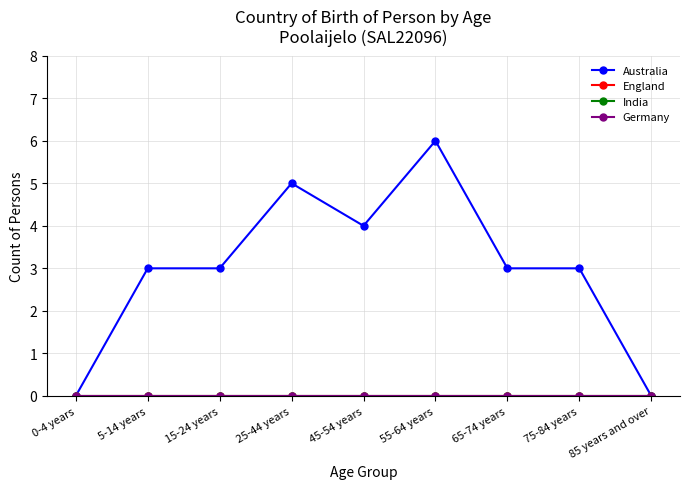

How many lines are shown in the chart?

4